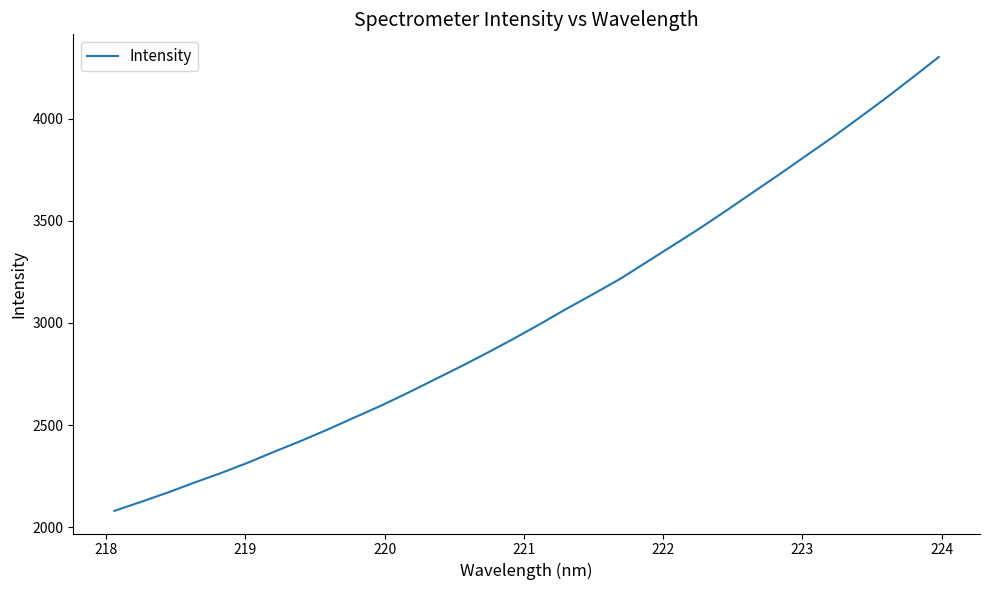

What is the difference between the second highest and second lowest values?

2077.4